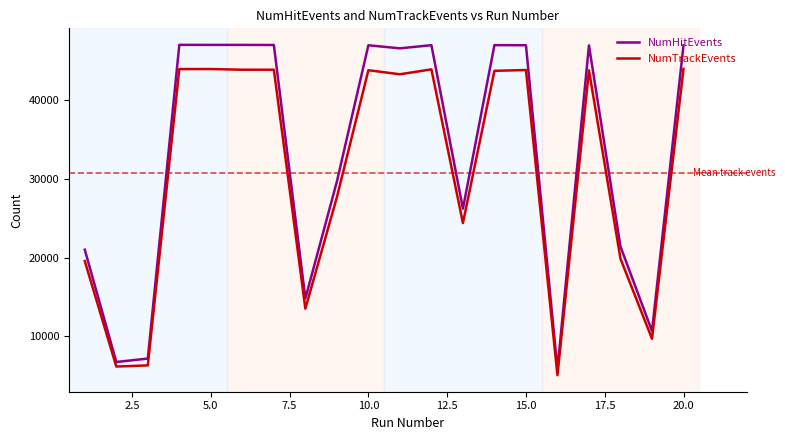

True or false: NumTrackEvents and NumHitEvents intersect in this chart.

False